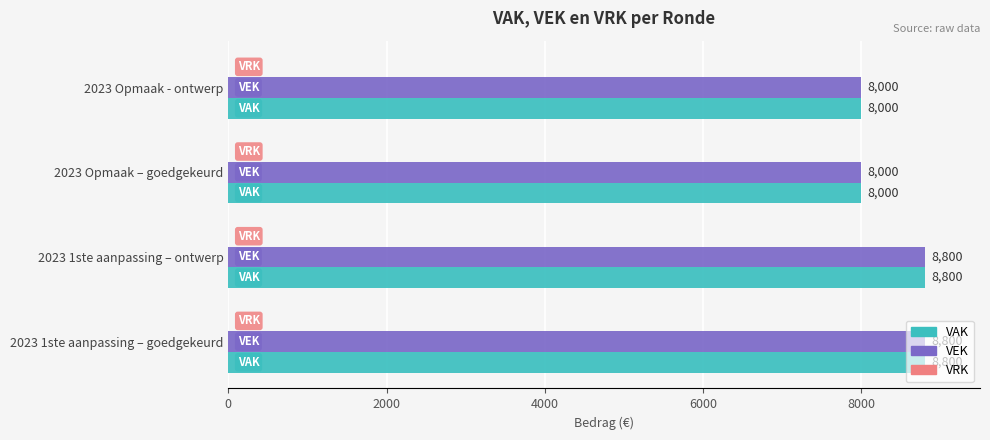

What is the smallest value displayed?

8000